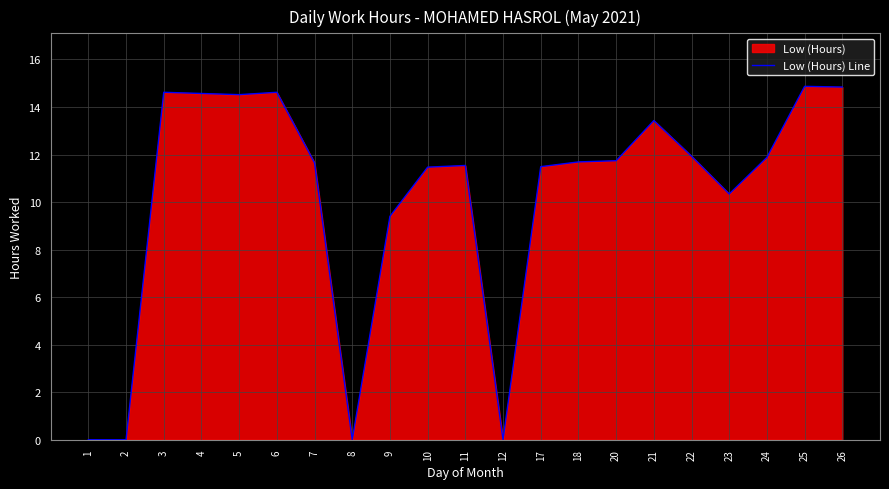

True or false: the data shows 7.0 at 20.

False